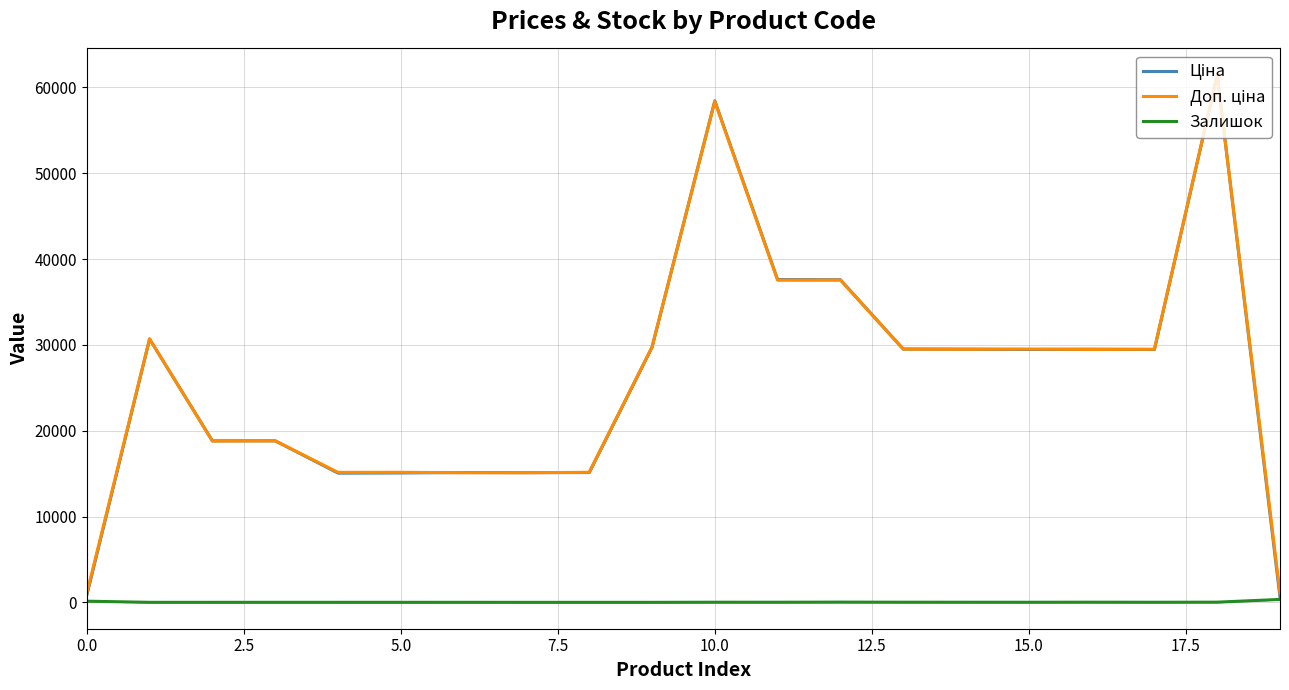

What are all the series names shown in the legend?

Ціна, Доп. ціна, Залишок